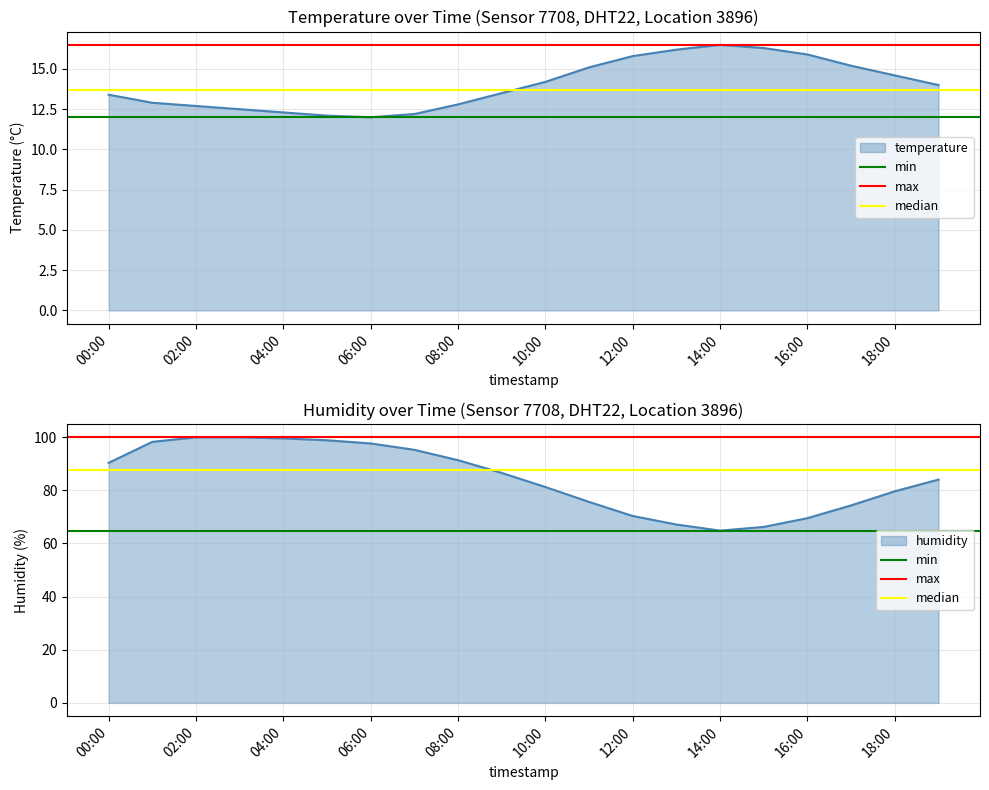

Which series has the largest total across all categories?

max